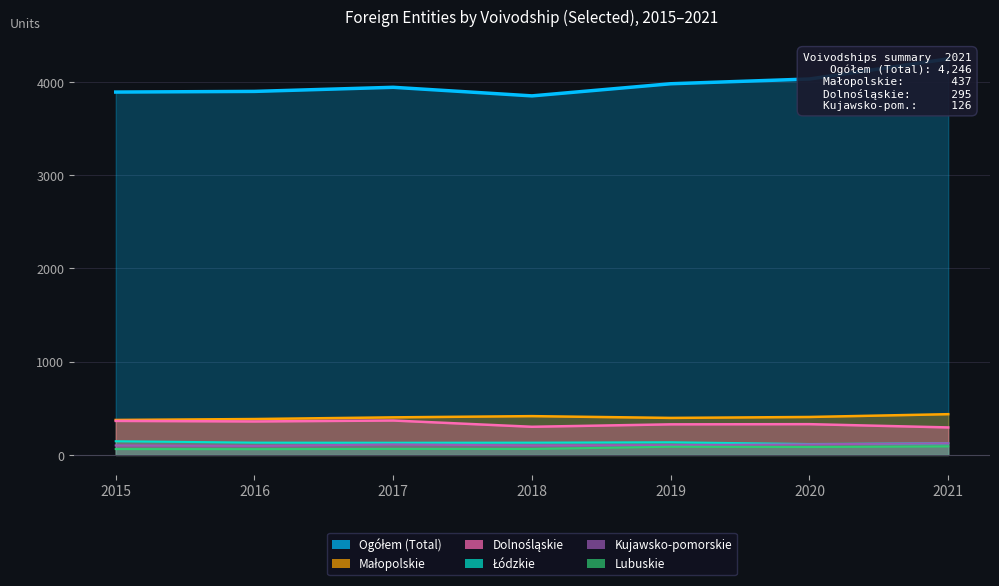

In Ogółem (Total), how many points are lower than both neighbors (excluding endpoints)?

1